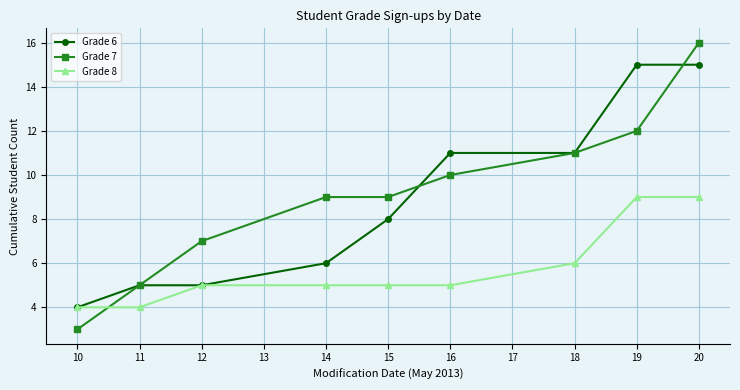

Which series has the widest spread of values?

Grade 7